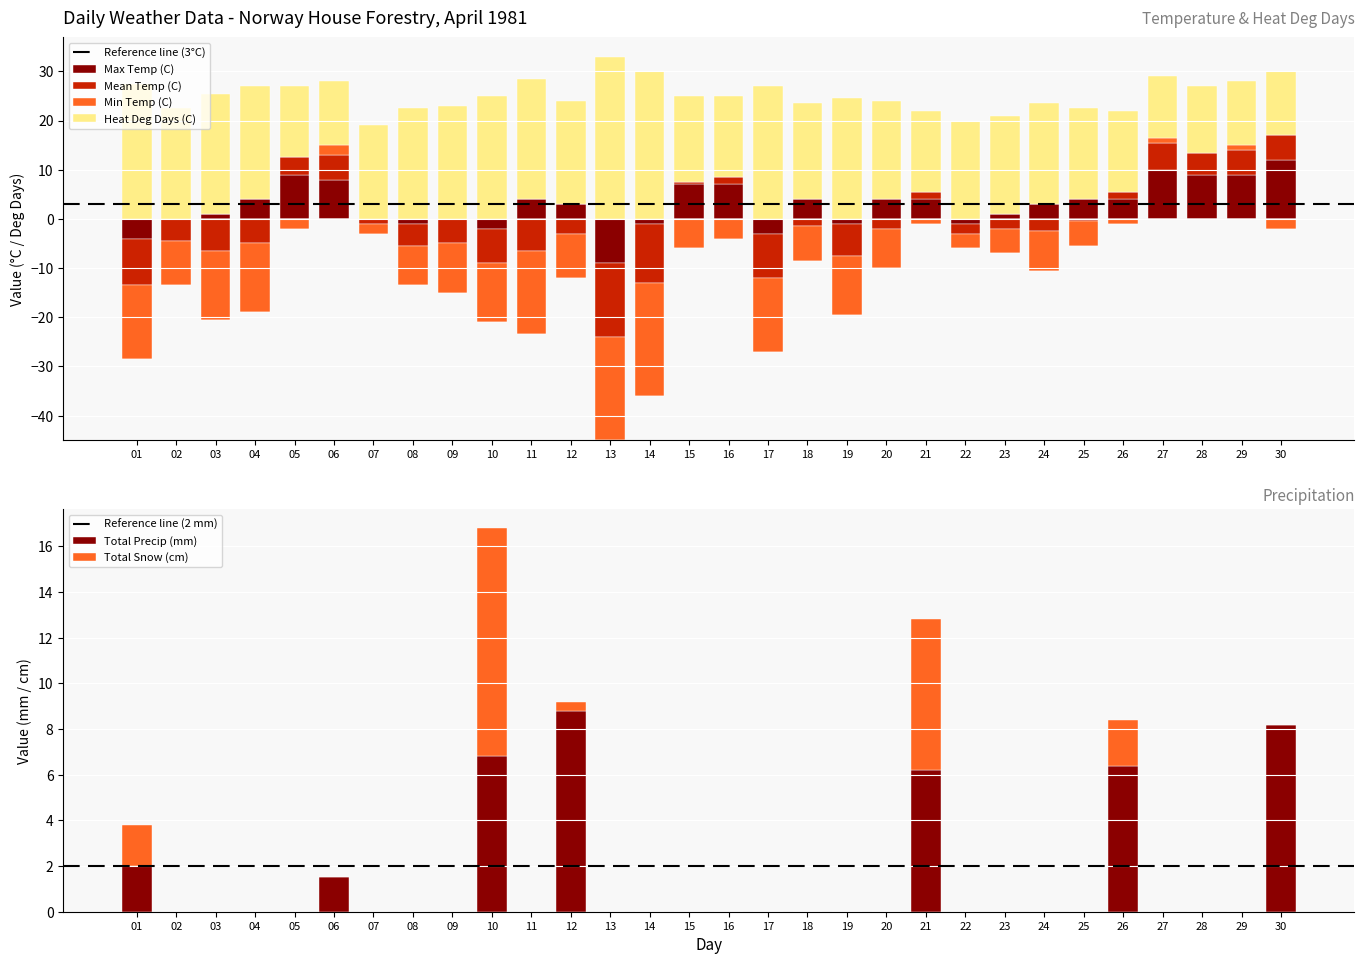

Where does the Min Temp (C) series first go above -7?

05